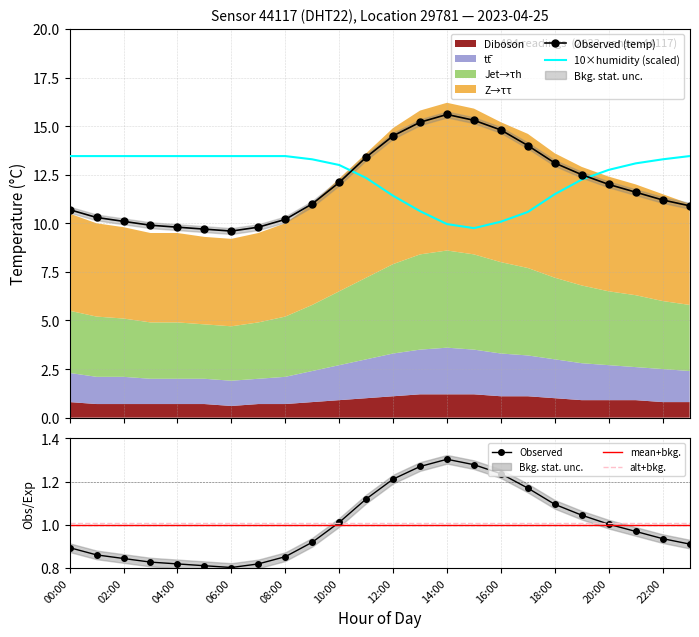

What is the sum of the temperature values at 20:00 and 02:00?

22.1